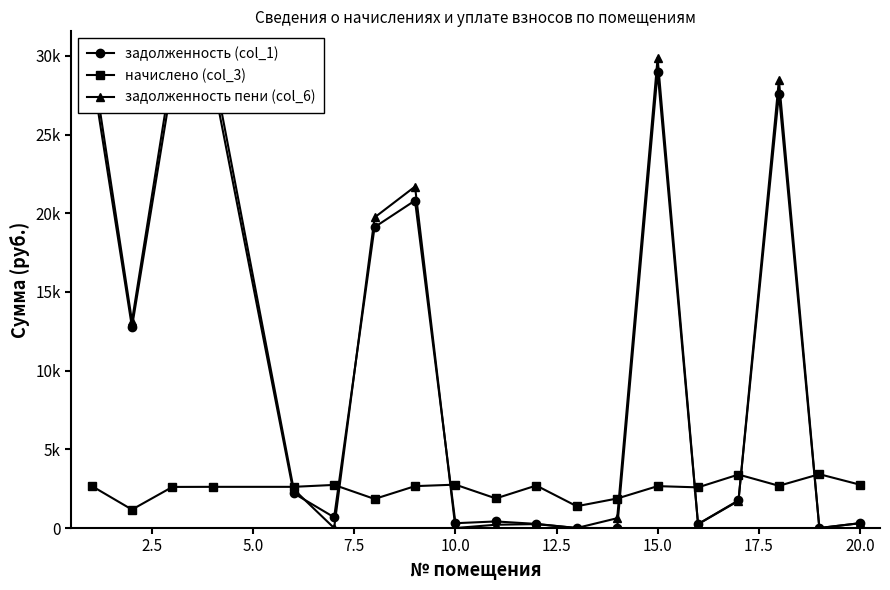

Reading left to right, extract all data points from this chart.

задолженность (col_1): 29162.9	12758.8	28433.8	28494.7	2206.7	682.2	19117.2	20807.7	306.3	417.9	261.7	0.0	0.0	28980.7	255.3	1756.1	27583.6	0.0	305.9
начислено (col_3): 2678.4	1171.8	2611.4	2617.0	2617.0	2739.8	1847.0	2661.7	2756.5	1880.5	2700.7	1384.5	1875.4	2661.7	2583.5	3398.2	2684.0	3420.5	2756.5
задолженность пени (col_6): 30055.7	13149.4	29304.2	29367.1	2460.0	0.0	19732.9	21694.9	0.0	208.9	249.5	0.0	624.5	29867.9	242.3	1727.9	28478.3	0.0	305.9